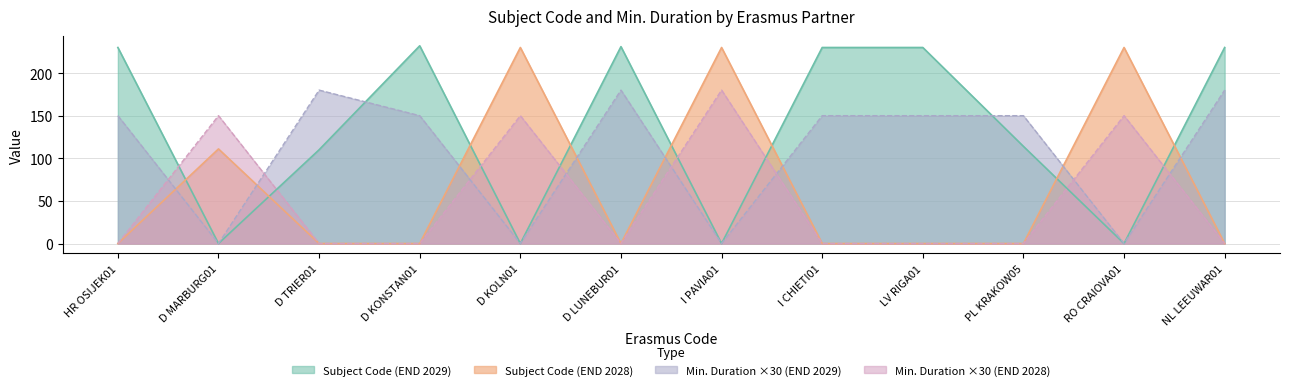

Is it true that Min. Duration (months per student) equals 5 at D MARBURG01?

True